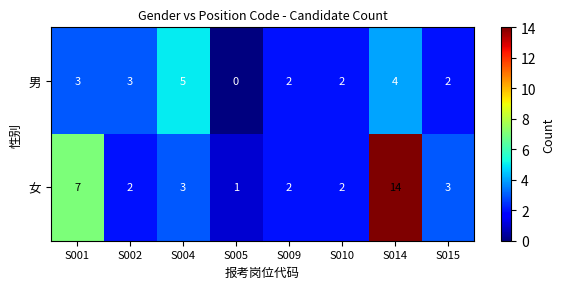

Rank the series by their average value, from lowest to highest.

男, 女